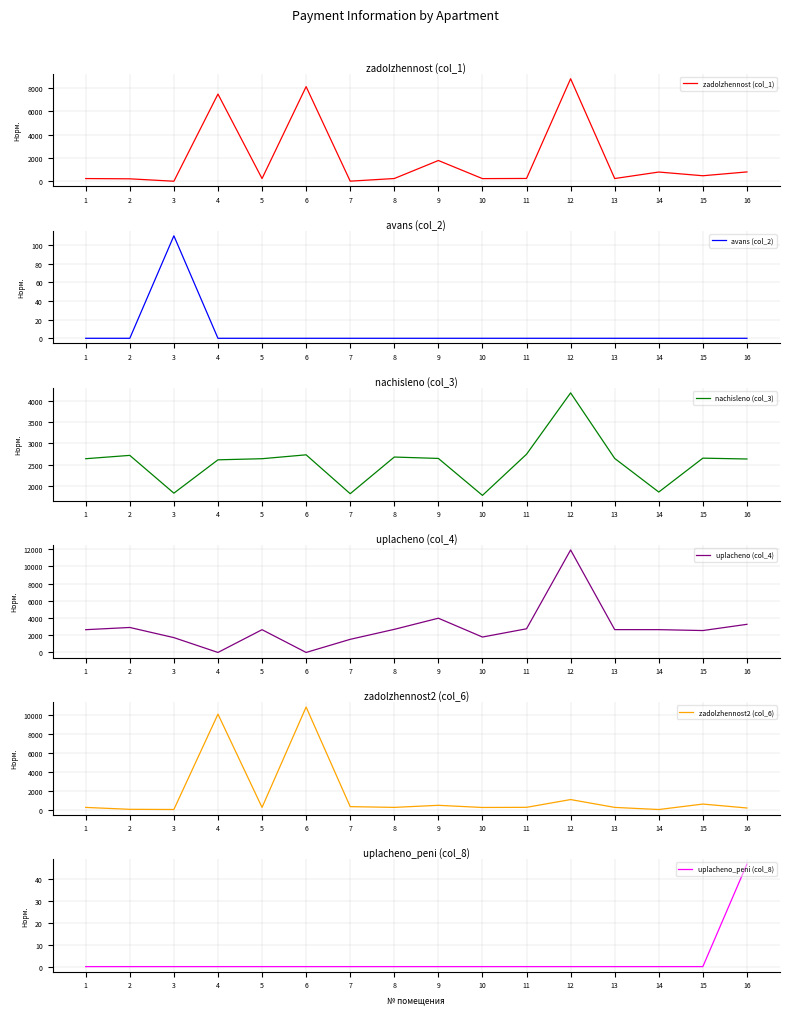

In zadolzhennost2 (col_6), how many points are lower than both neighbors (excluding endpoints)?

5